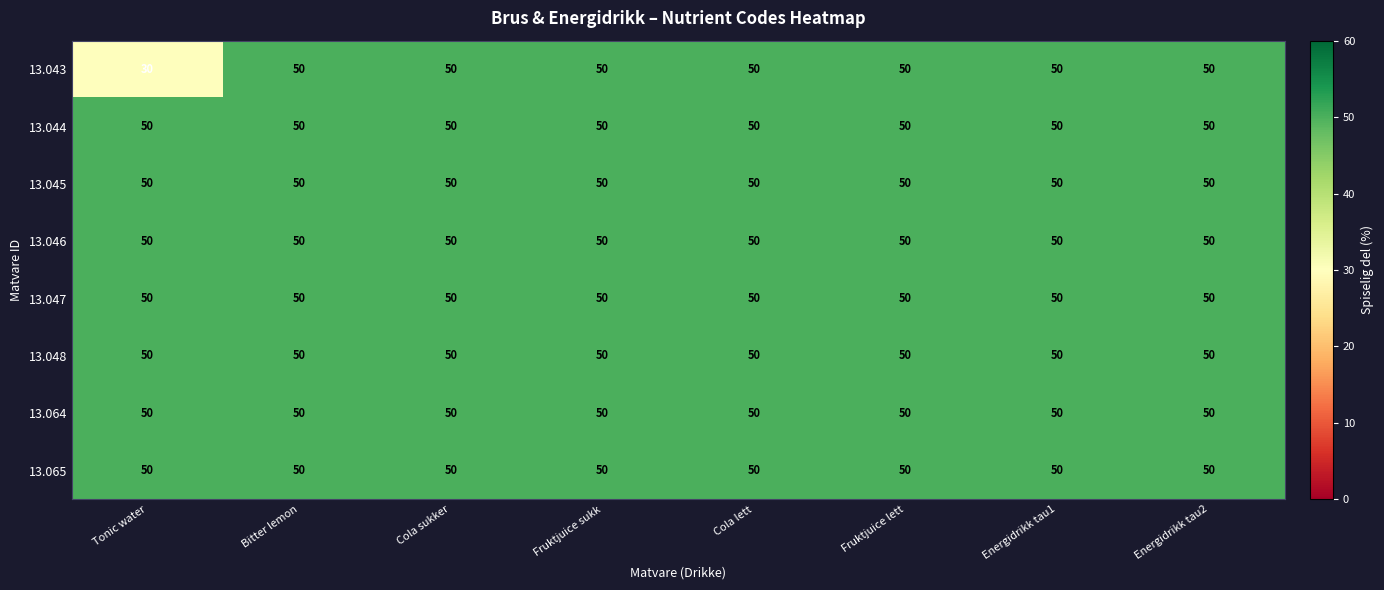

Which label corresponds to the smallest value in the chart?

Tonic water